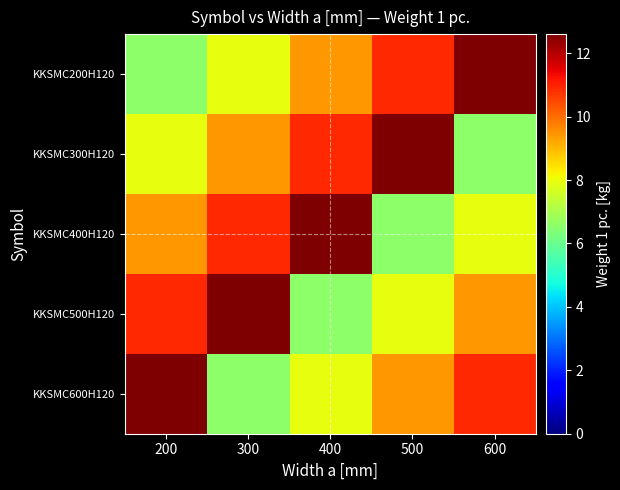

Which series changed the most between 300 and 600?

KKSMC200H120